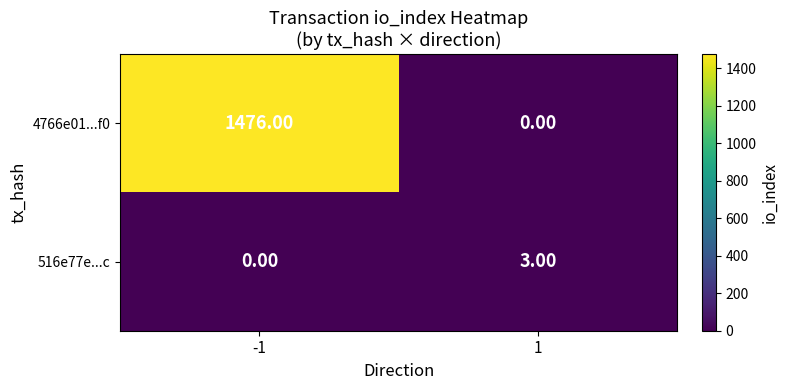

At -1, list the series in order from smallest to largest.

516e77e...c, 4766e01...f0